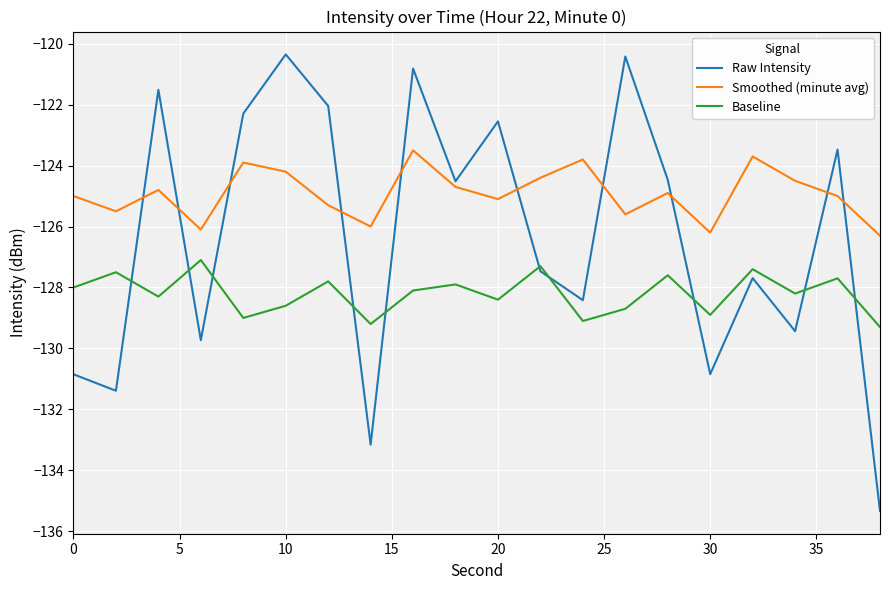

True or false: Baseline and Smoothed (minute avg) cross at least once.

False